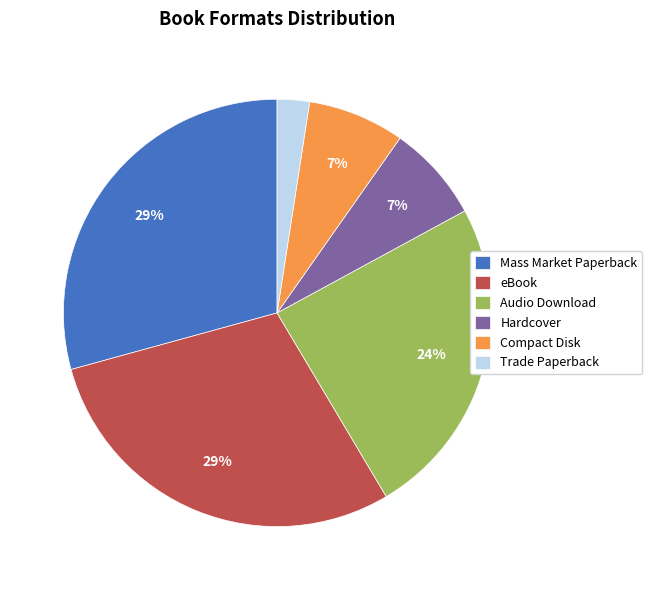

Do Audio Download and Trade Paperback together represent more than half of the pie?

No